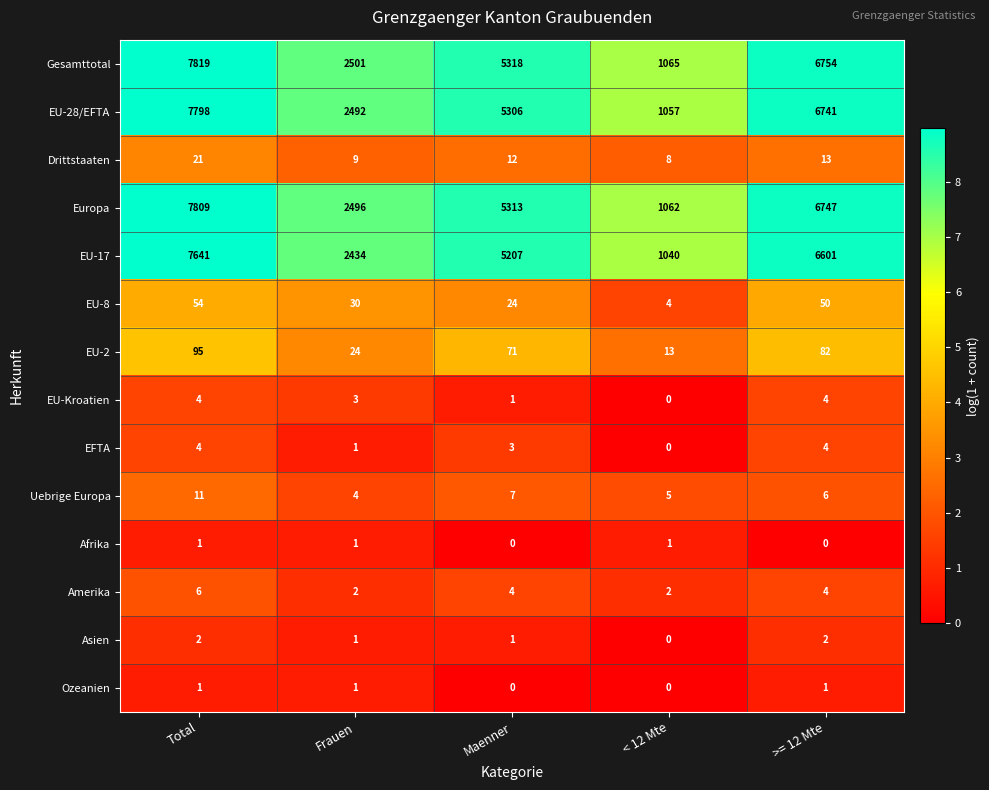

What is the minimum value for Uebrige Europa?

4